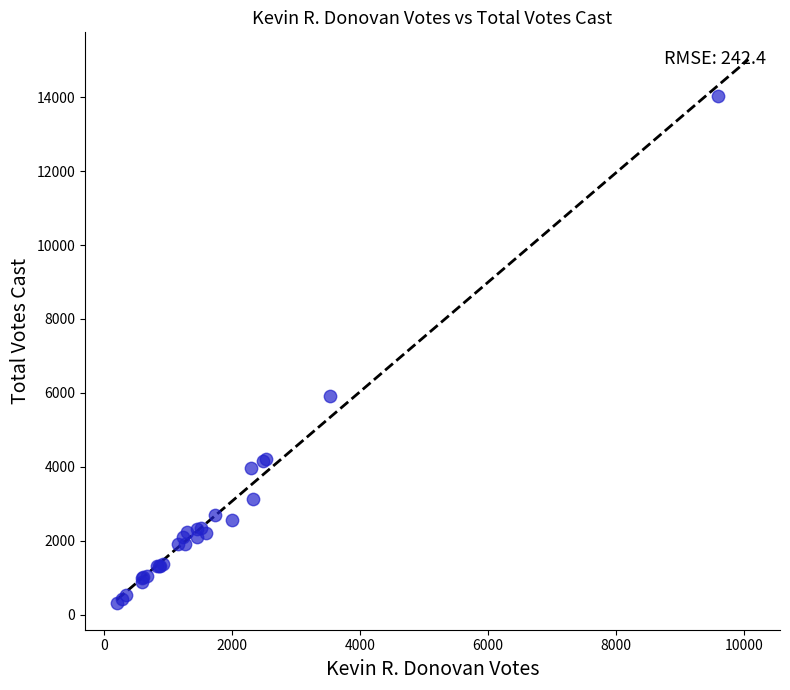

What Y value in the scatter plot is closest to 7182?

5915